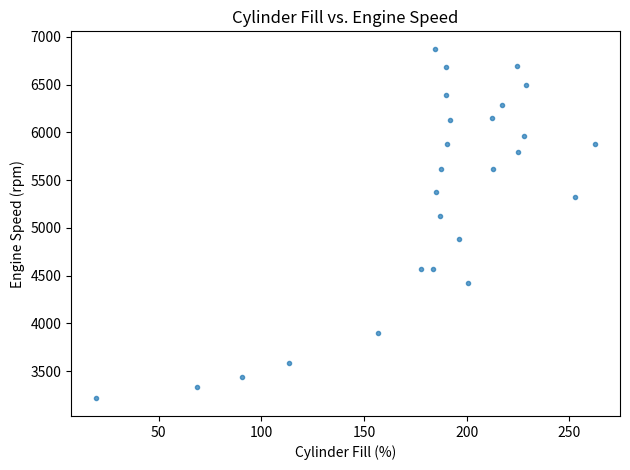

What Y value in the scatter plot is closest to 5044?

5129